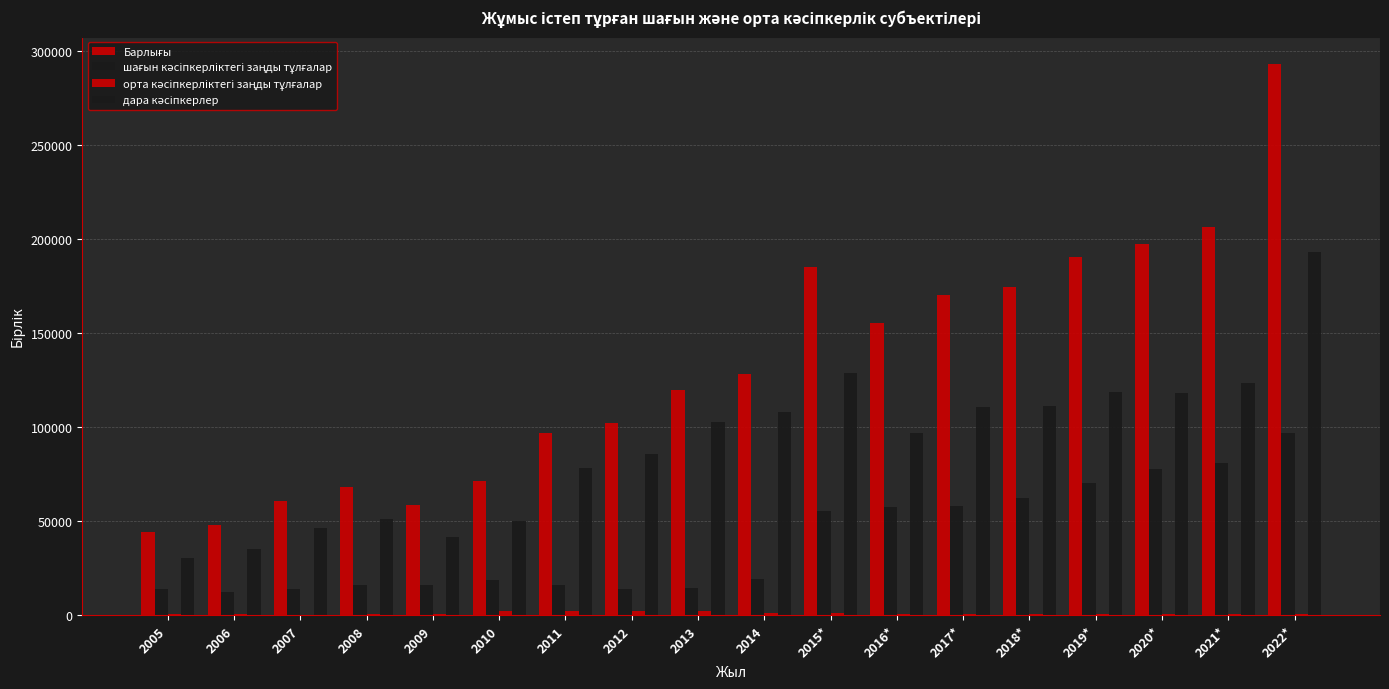

True or false: орта кәсіпкерліктегі заңды тұлғалар has a value of 320 at 2019*.

False